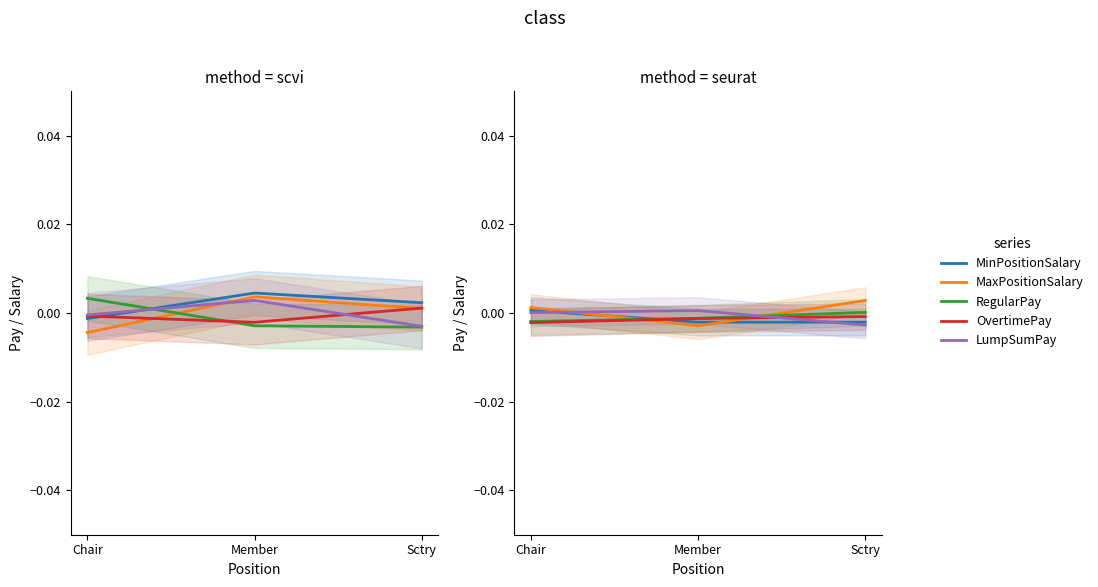

At which label is OvertimePay closest to 0?

Sctry